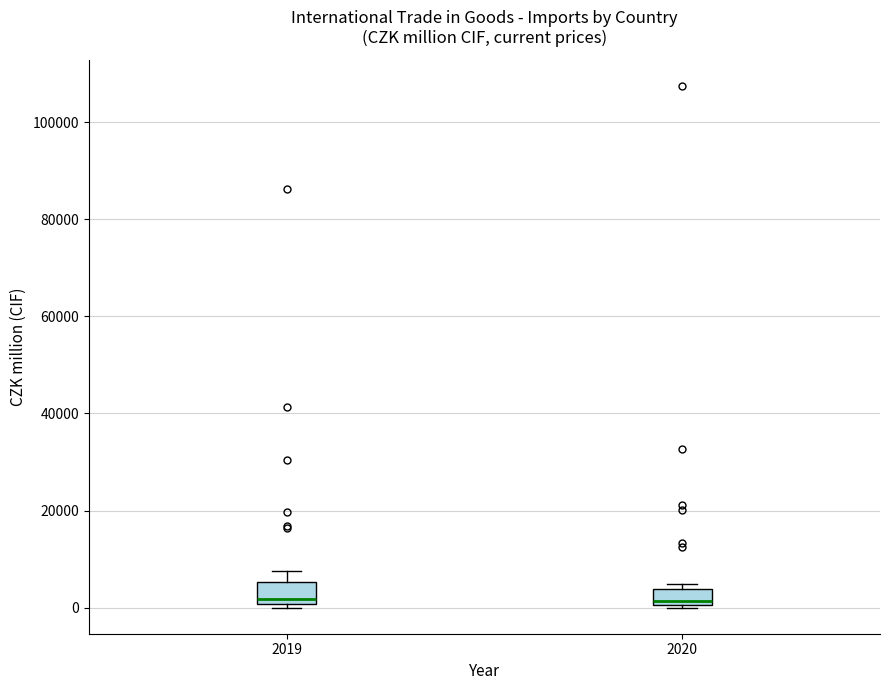

Reading left to right, read every box against the y-axis: the position of its median line, the range the box covers, and the ends of its whiskers. The values are not printed on the chart, so give them approximately, as read against the axis.

2019: median 2000, box 0 to 6000, whiskers 0 (just below the box's lower edge) to 8000
2020: median 2000, box 0 to 4000, whiskers 0 to 4000 (just above the box's upper edge)